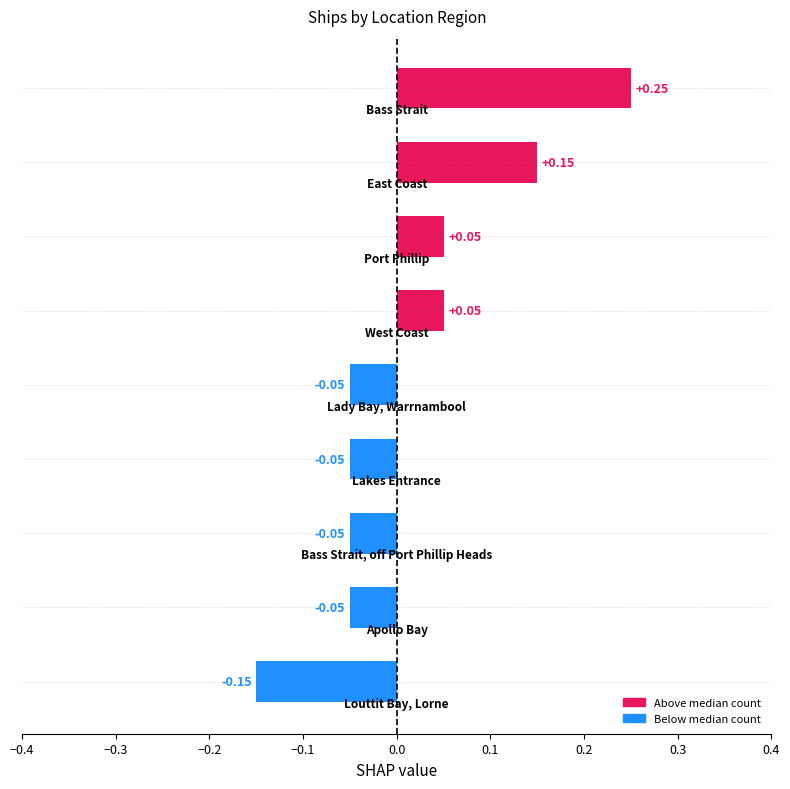

What is the difference between the maximum and minimum values?

0.4